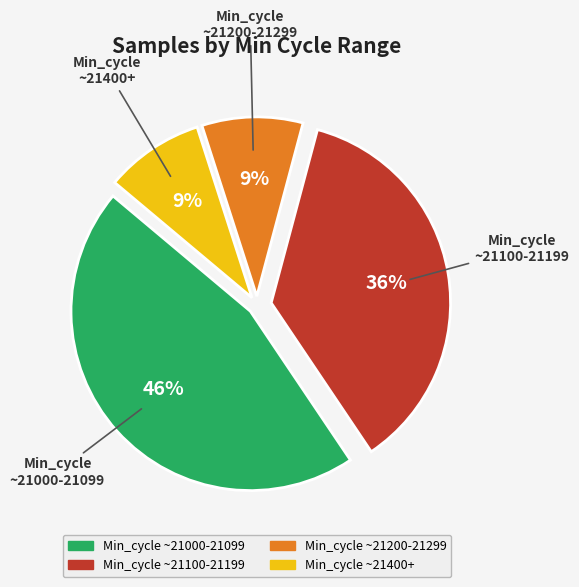

How many segments does this pie chart have?

4